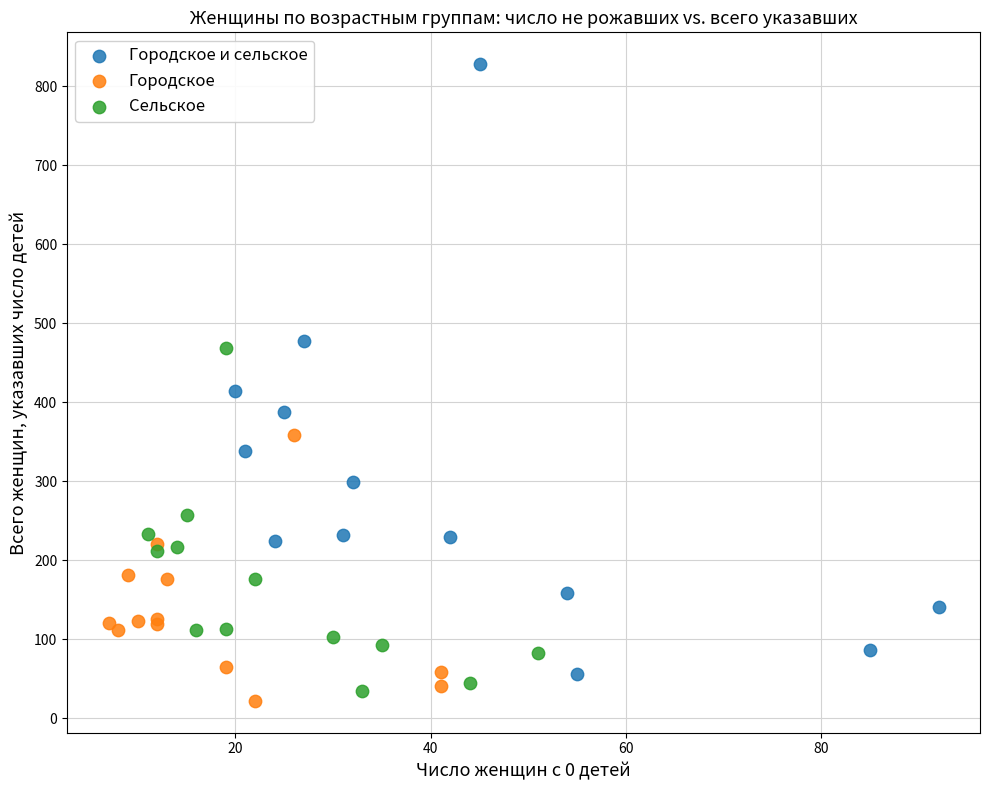

Which series has the largest Y range (max minus min)?

Городское и сельское